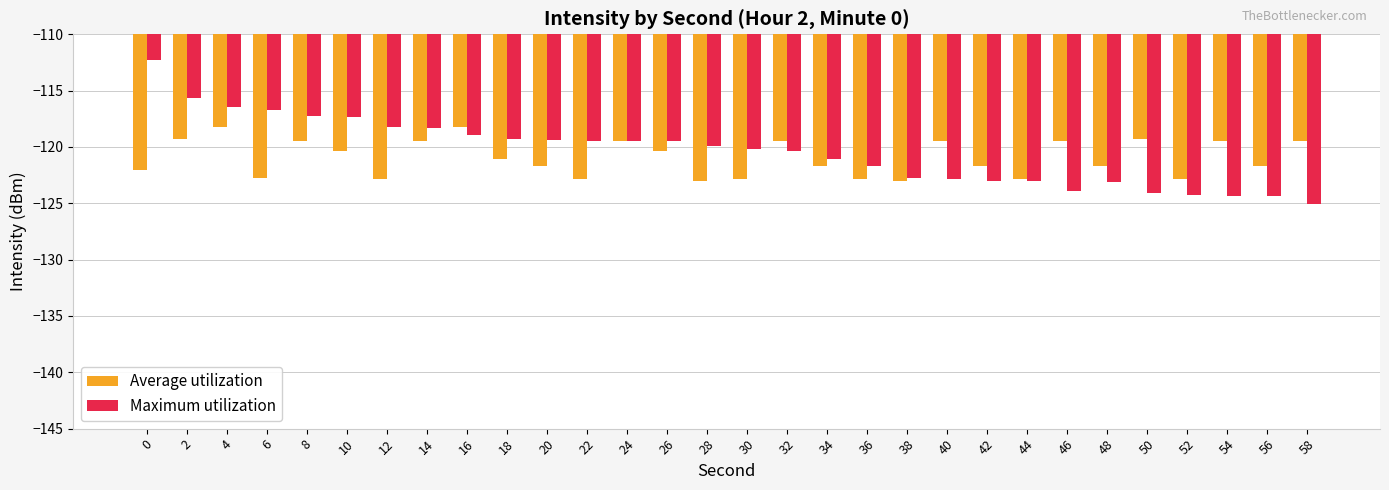

True or false: Maximum utilization has a value of -68.2 at 14.

False